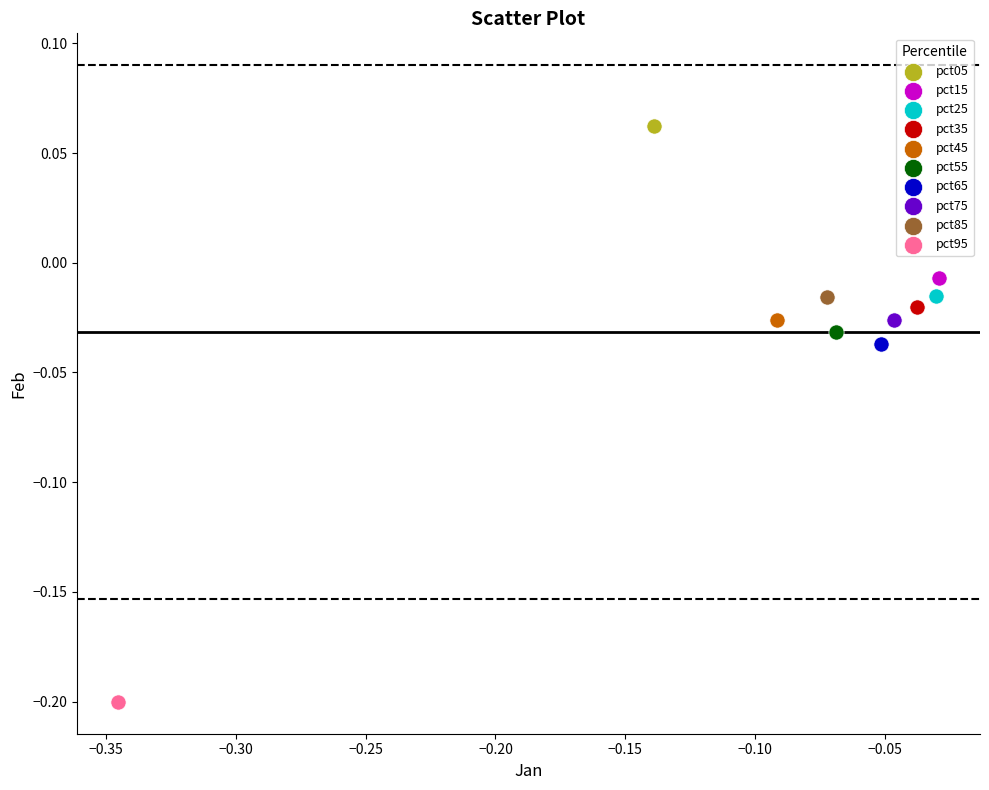

Which series reaches the minimum Y coordinate?

pct95